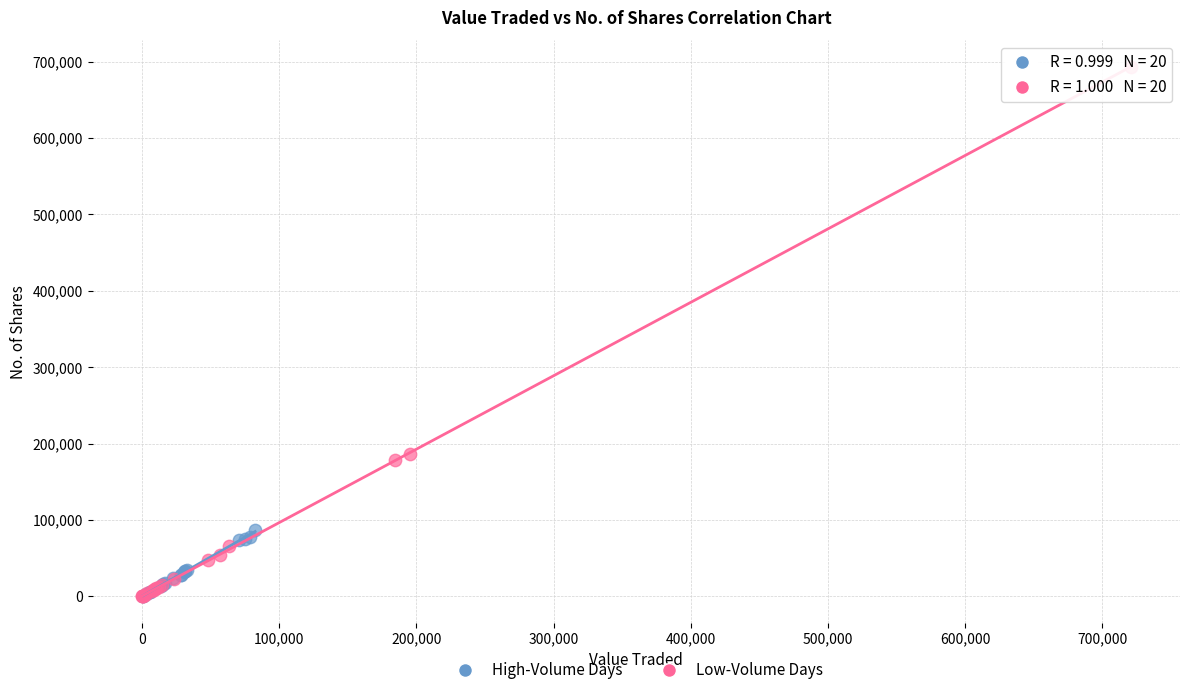

Which series has the largest Y range (max minus min)?

Low-Volume Days